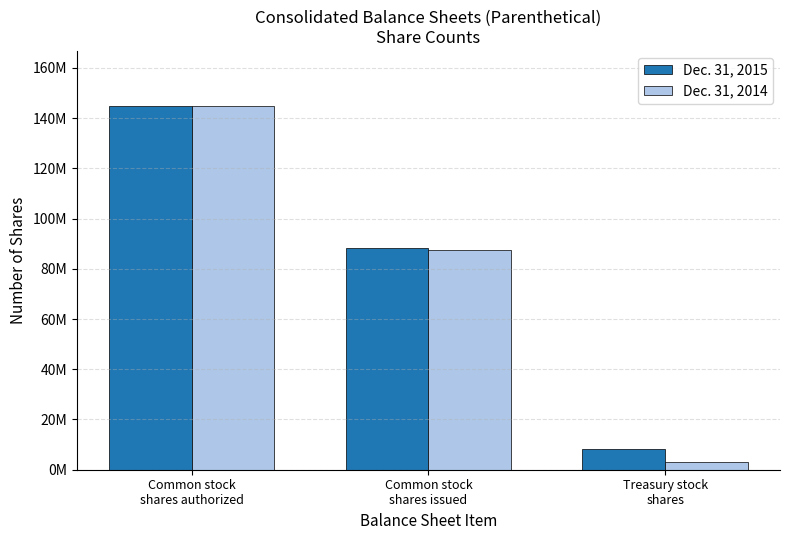

What is the label of the 2nd bar from the left?

Common stock
shares issued